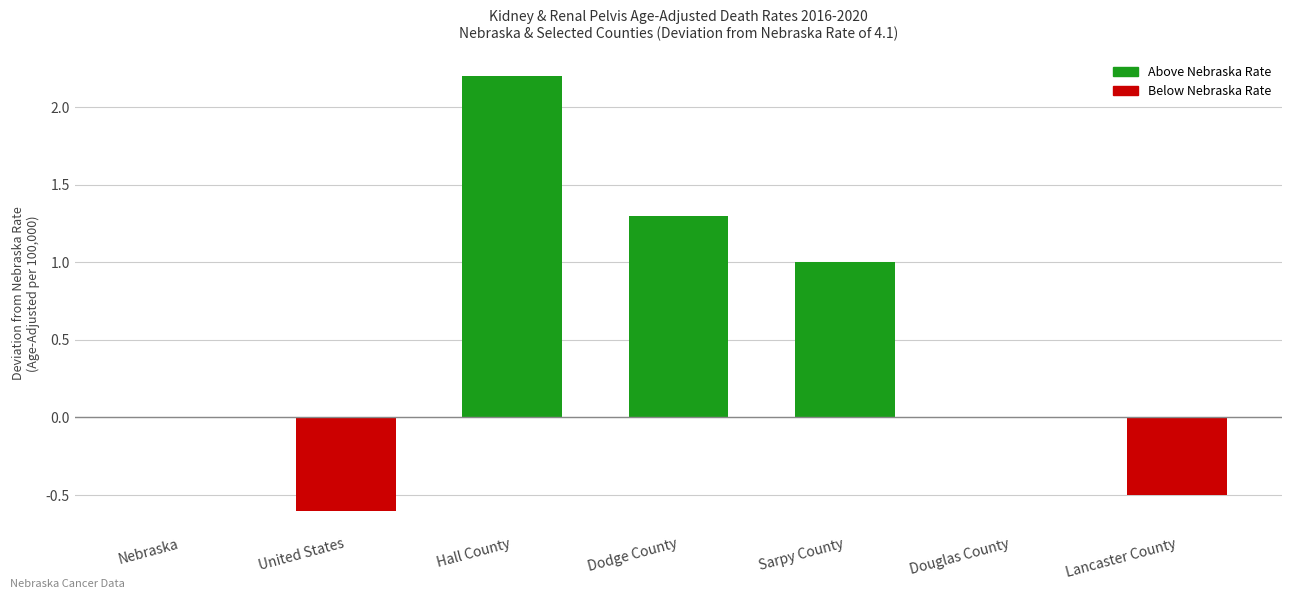

How many data points does each series have?

7